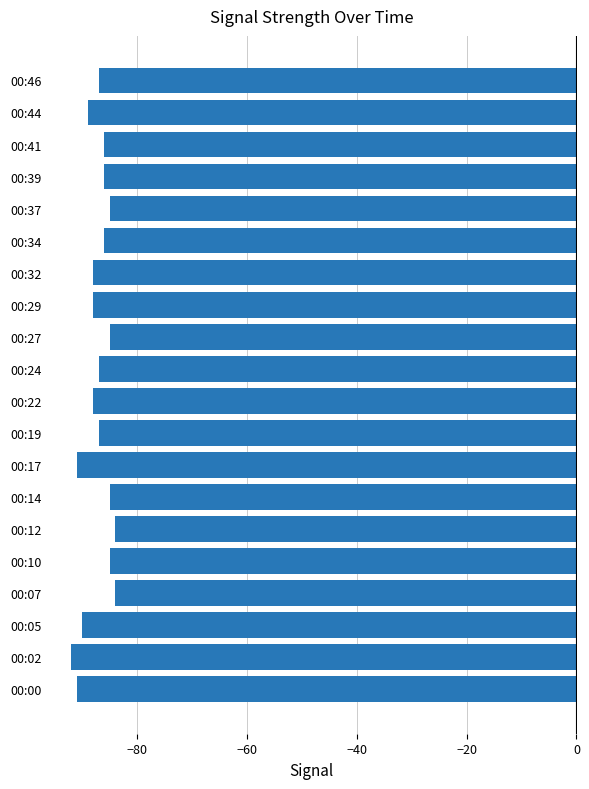

What is the average value?

-87